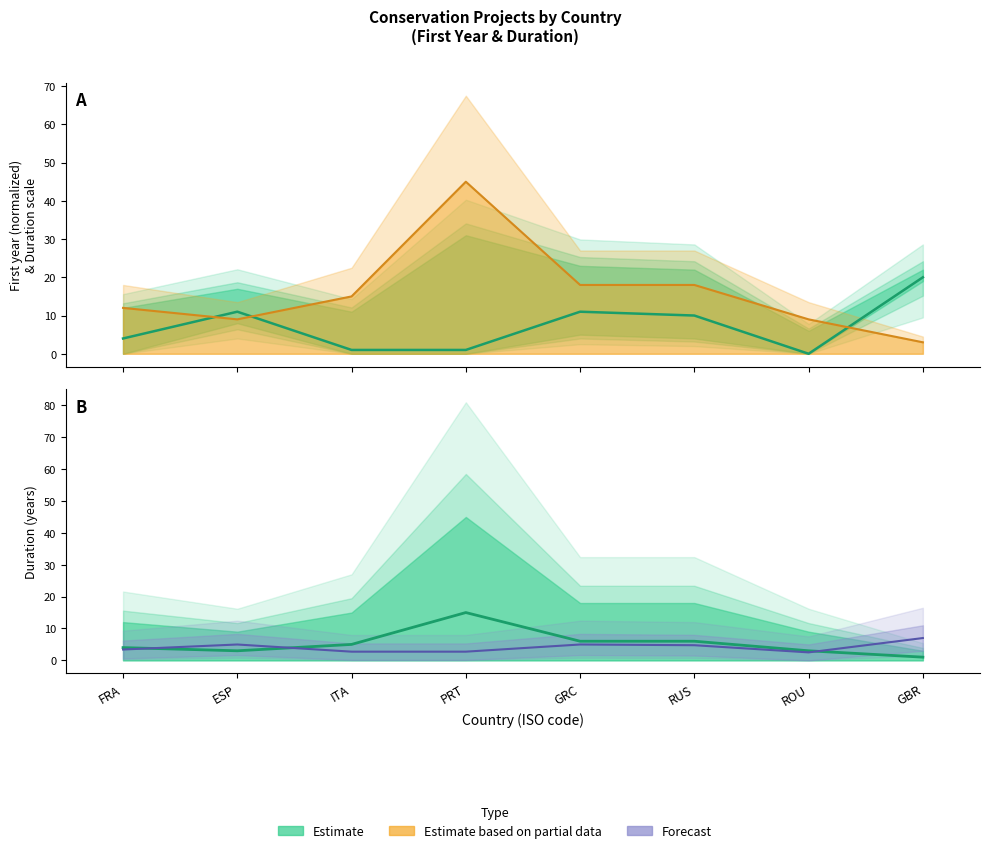

Does the chart have visible grid lines?

No